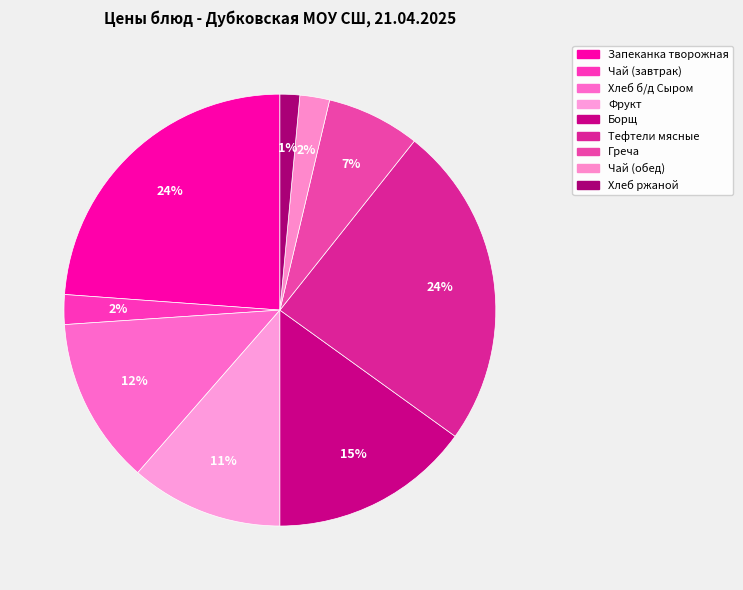

Between Греча and Чай (завтрак), which is larger?

Греча